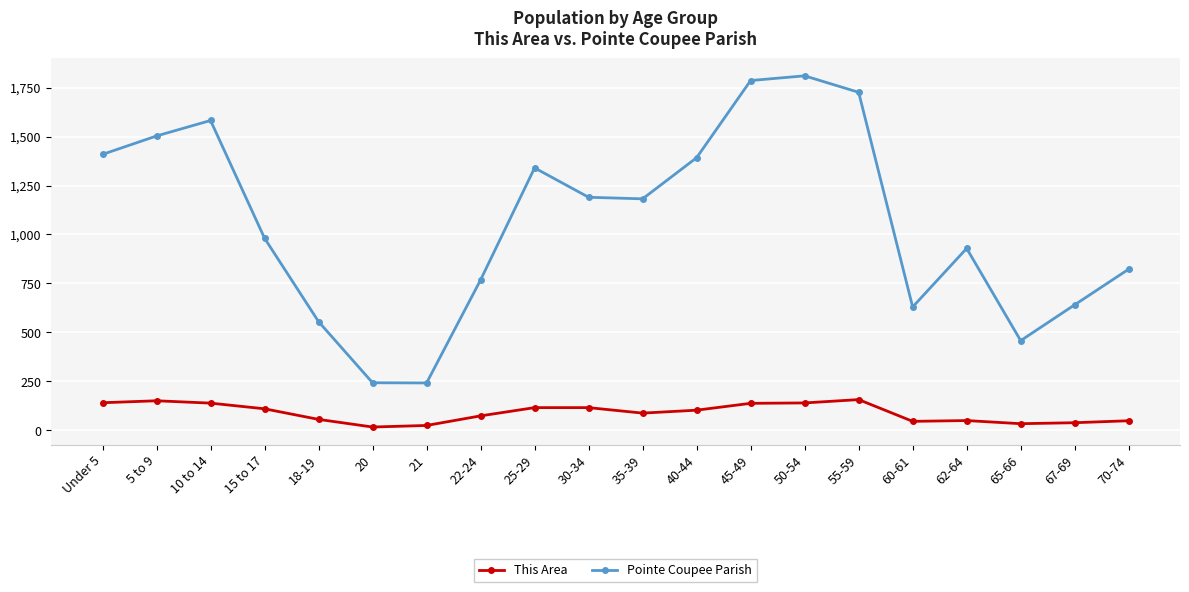

Where does the This Area series first go above 103?

Under 5